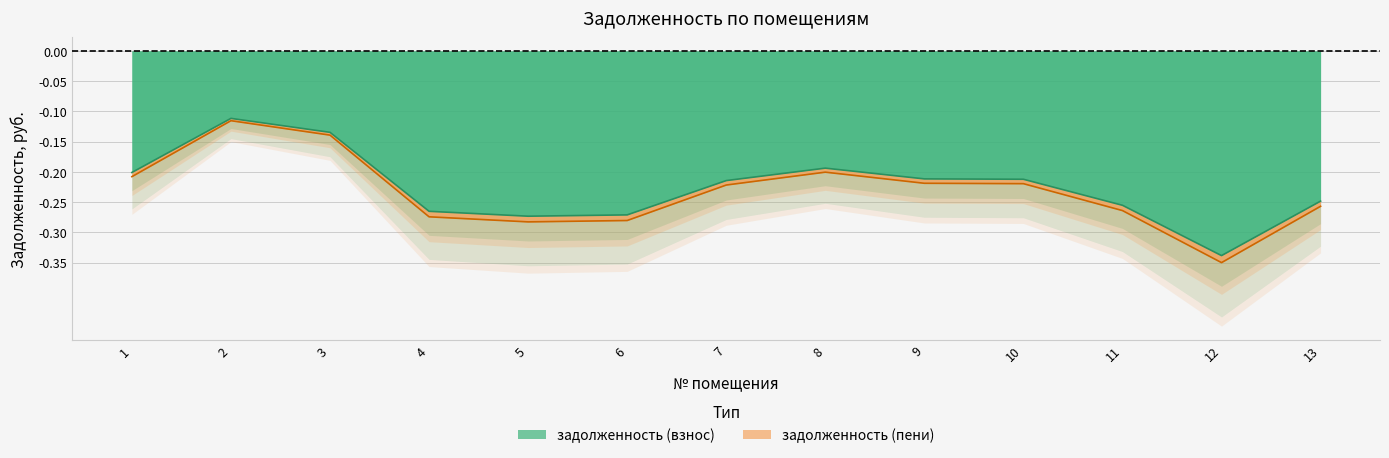

Is it true that задолженность (взнос) equals -0.2 at 8?

True